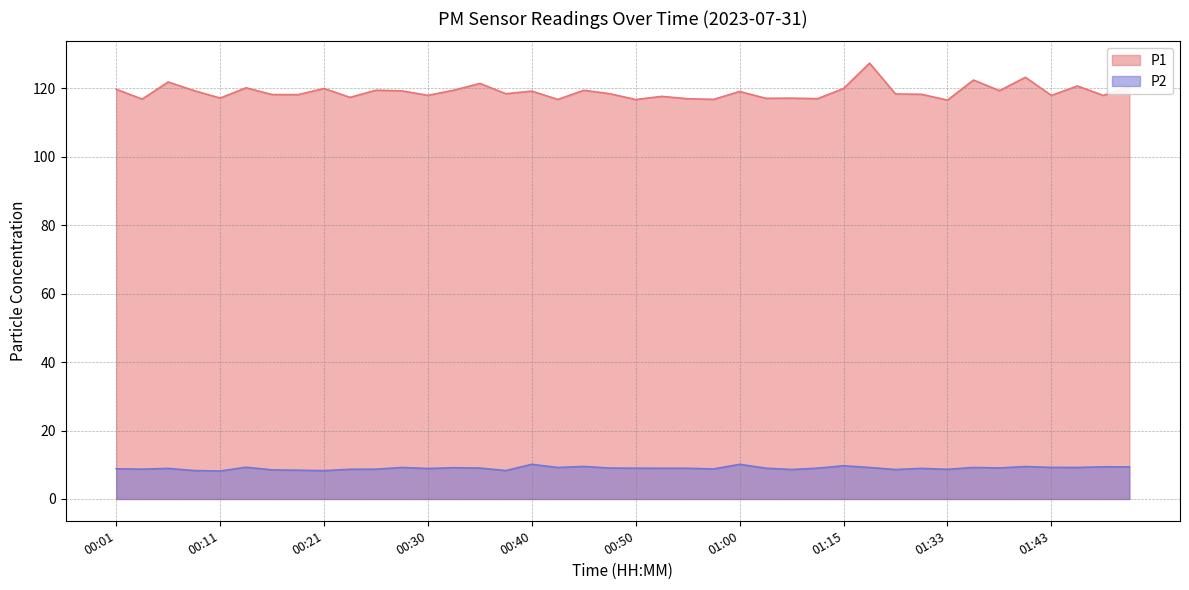

Where is the first local maximum for P2?

00:06